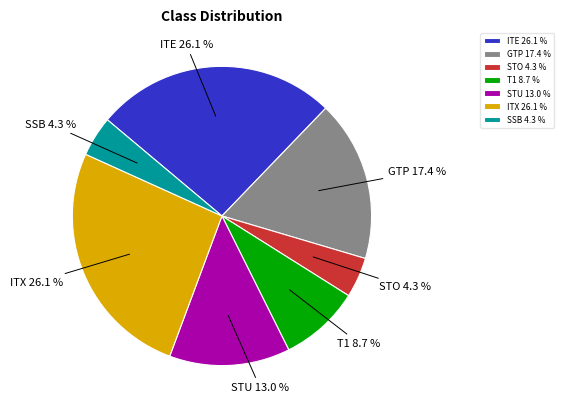

Which has a higher value, T1 or ITX?

ITX